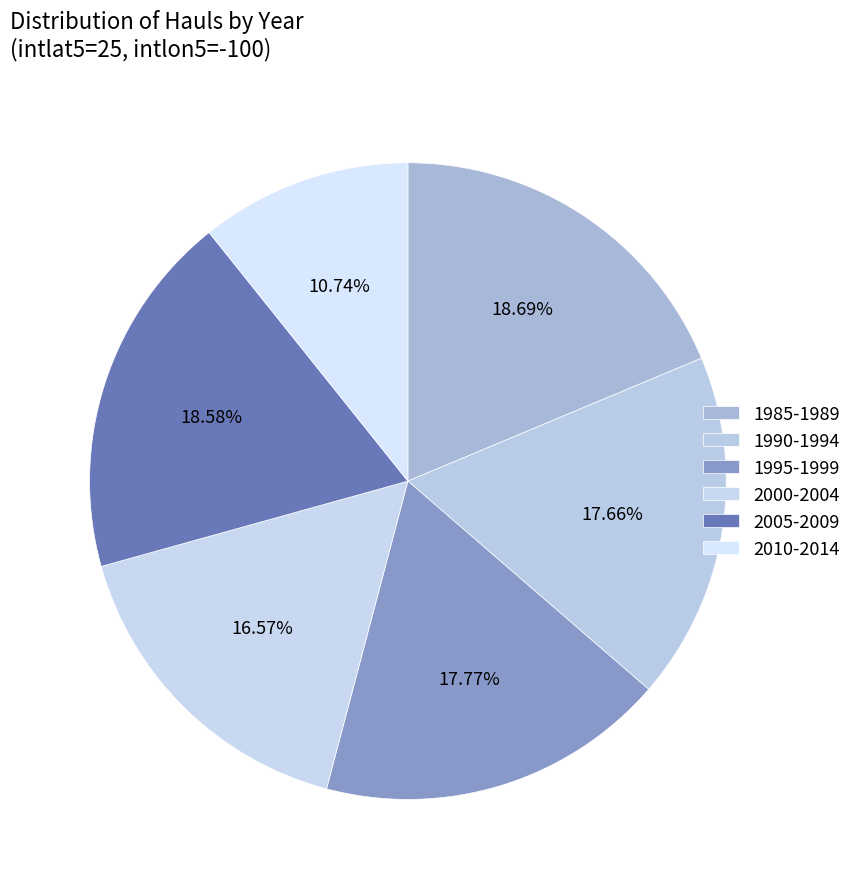

How many segments does this pie chart have?

6